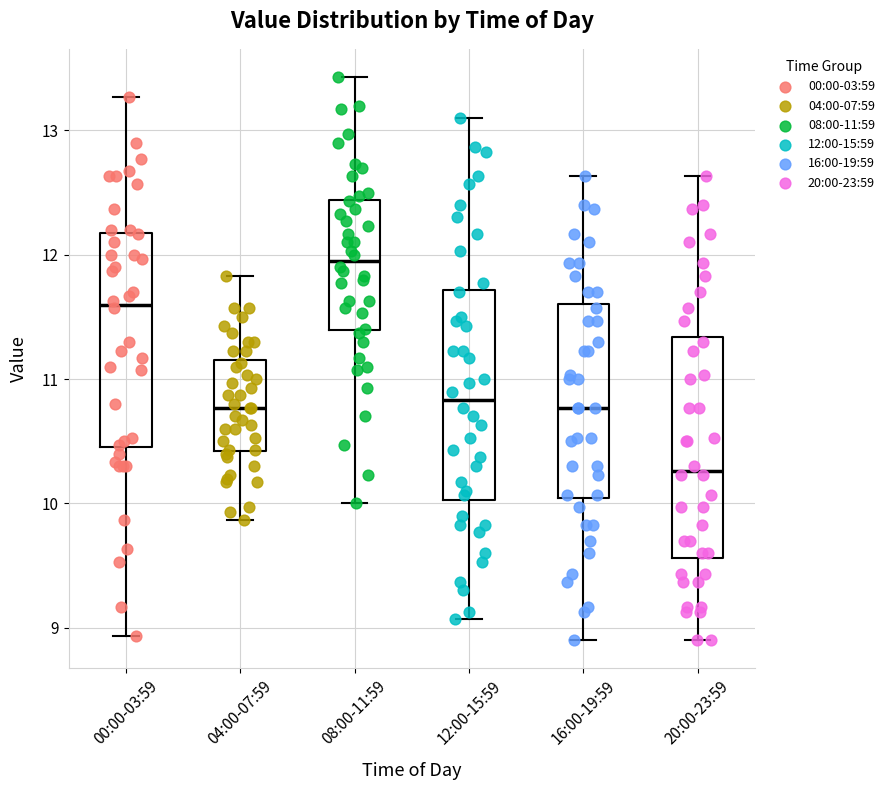

Reading left to right, transcribe this box plot: for each box, give where its median line is, the range the box spans, and where its two whiskers end, as read against the y-axis. The values are not printed on the chart, so give them approximately, as read against the axis.

00:00-03:59: median 11.6, box 10.5 to 12.2, whiskers 8.9 to 13.3
04:00-07:59: median 10.8, box 10.4 to 11.2, whiskers 9.9 to 11.8
08:00-11:59: median 12.0, box 11.4 to 12.4, whiskers 10.0 to 13.4
12:00-15:59: median 10.8, box 10.0 to 11.7, whiskers 9.1 to 13.1
16:00-19:59: median 10.8, box 10.0 to 11.6, whiskers 8.9 to 12.6
20:00-23:59: median 10.3, box 9.6 to 11.3, whiskers 8.9 to 12.6